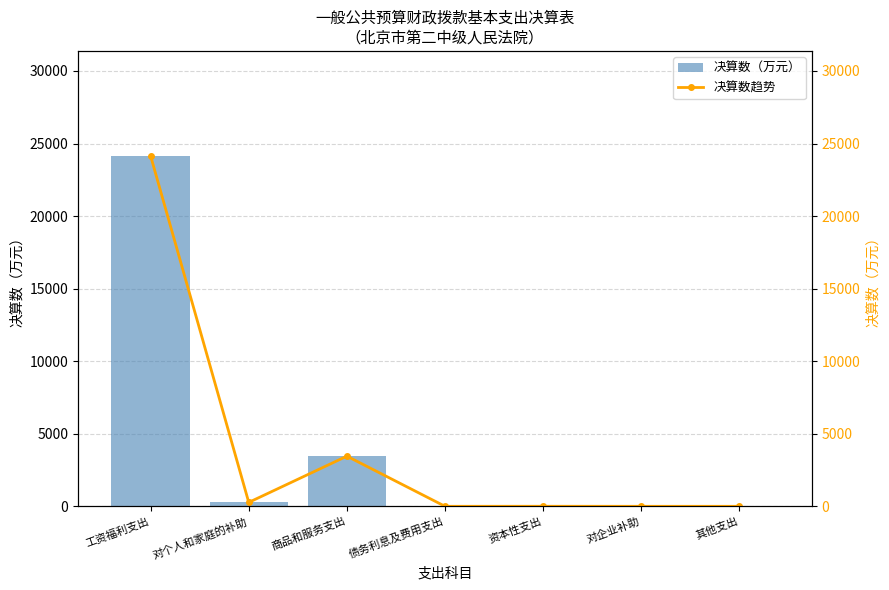

The value of 决算数趋势 at 对企业补助 is 10476.7. True or false?

False